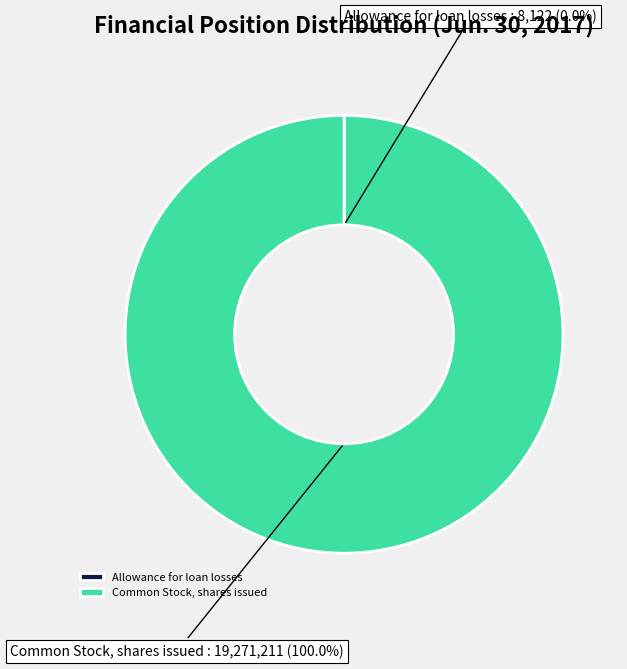

Which slice represents more than half of the pie?

Common Stock, shares issued